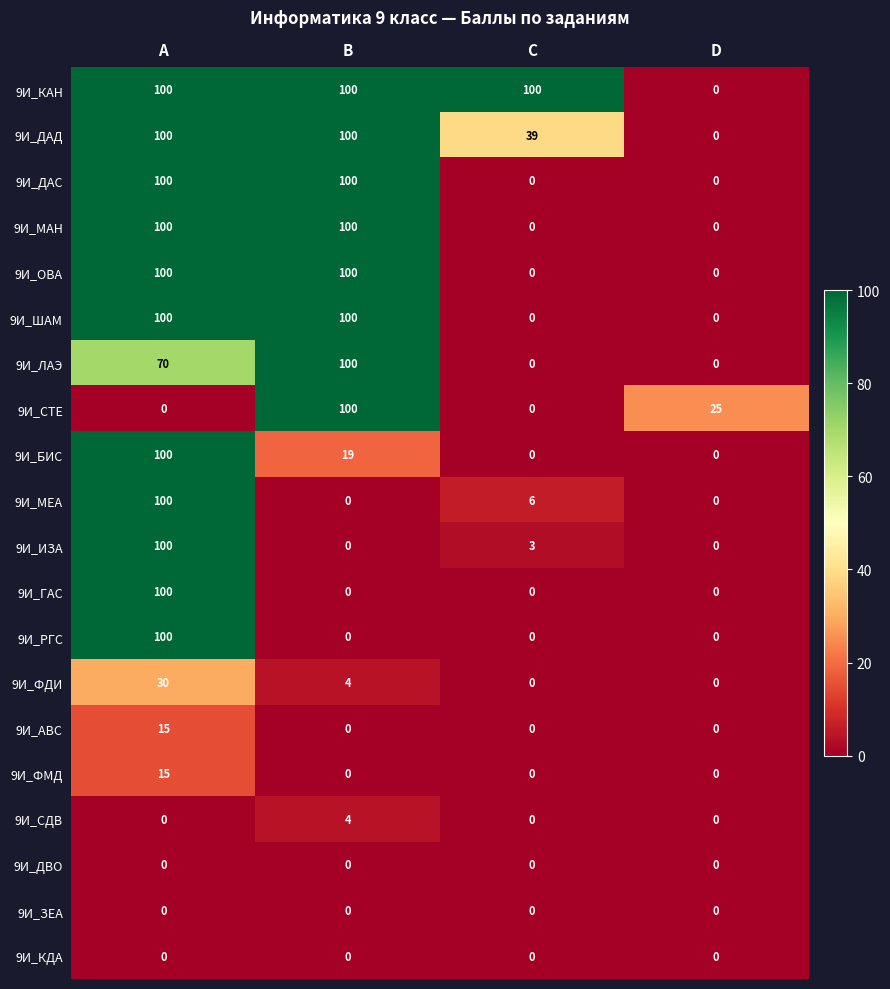

Is the value of 9И_МАН at C greater than the value of 9И_ФДИ at A?

No